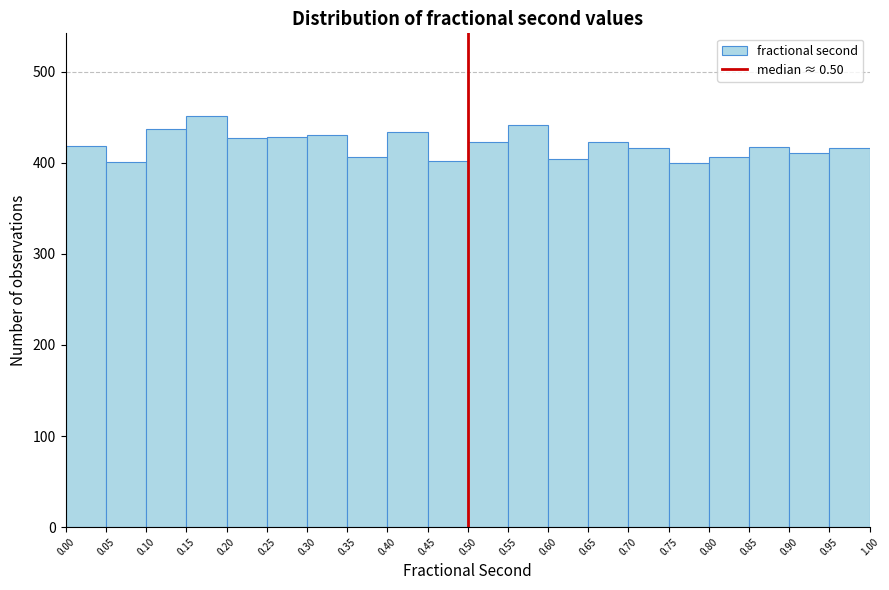

How tall is the bar that spans 0.60 to 0.65 on the x-axis? The values are not printed on the chart, so give them approximately, as read against the axis.

400